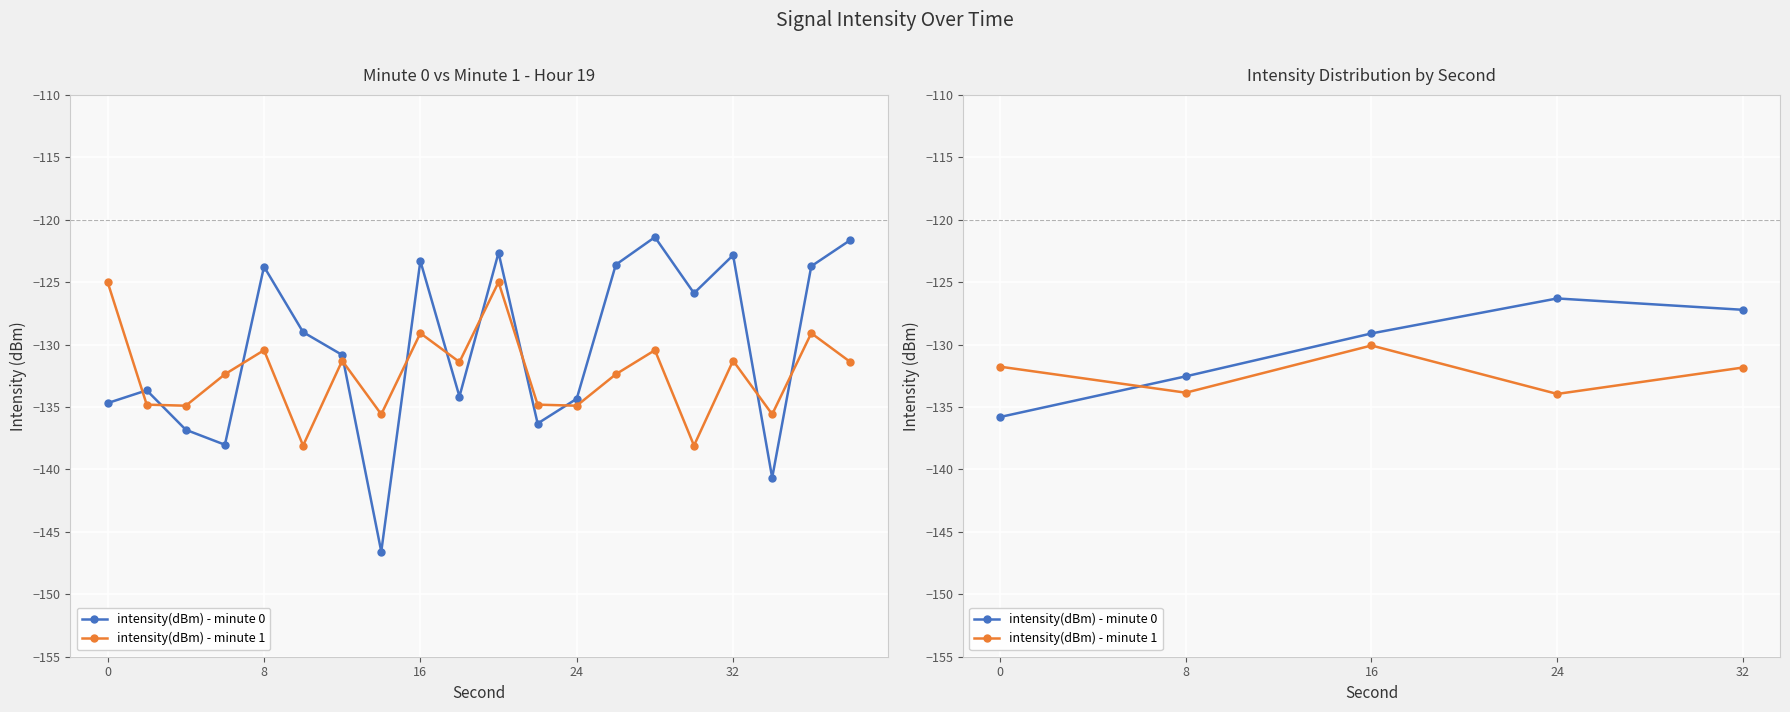

How many values in the intensity(dBm) - minute 0 series exceed -129?

2